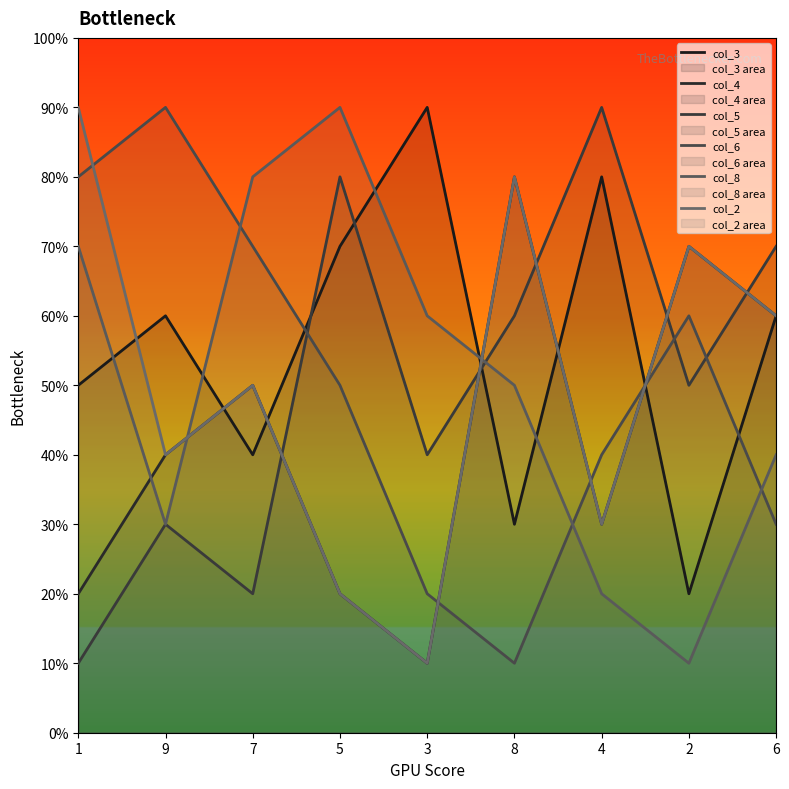

True or false: col_8 and col_3 cross at least once.

True